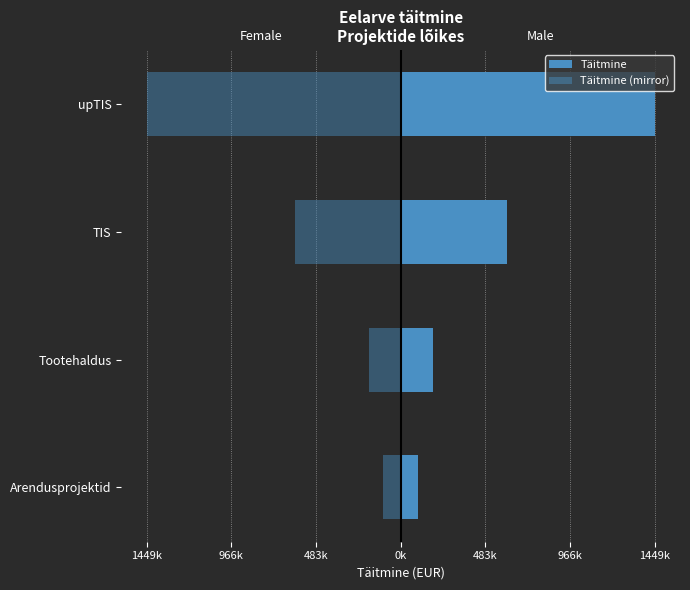

What are all the series names shown in the legend?

Täitmine, Täitmine (mirror)